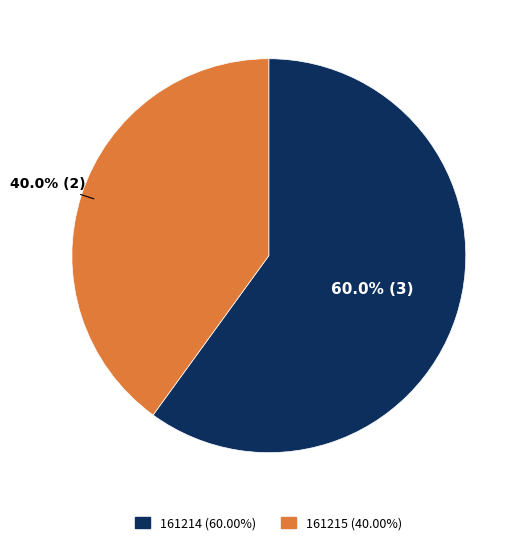

Which slice represents more than half of the pie?

161214